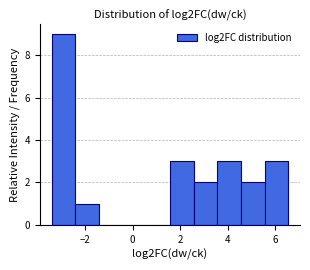

Which range on the x-axis has the tallest bar?

-3.4 to -2.4